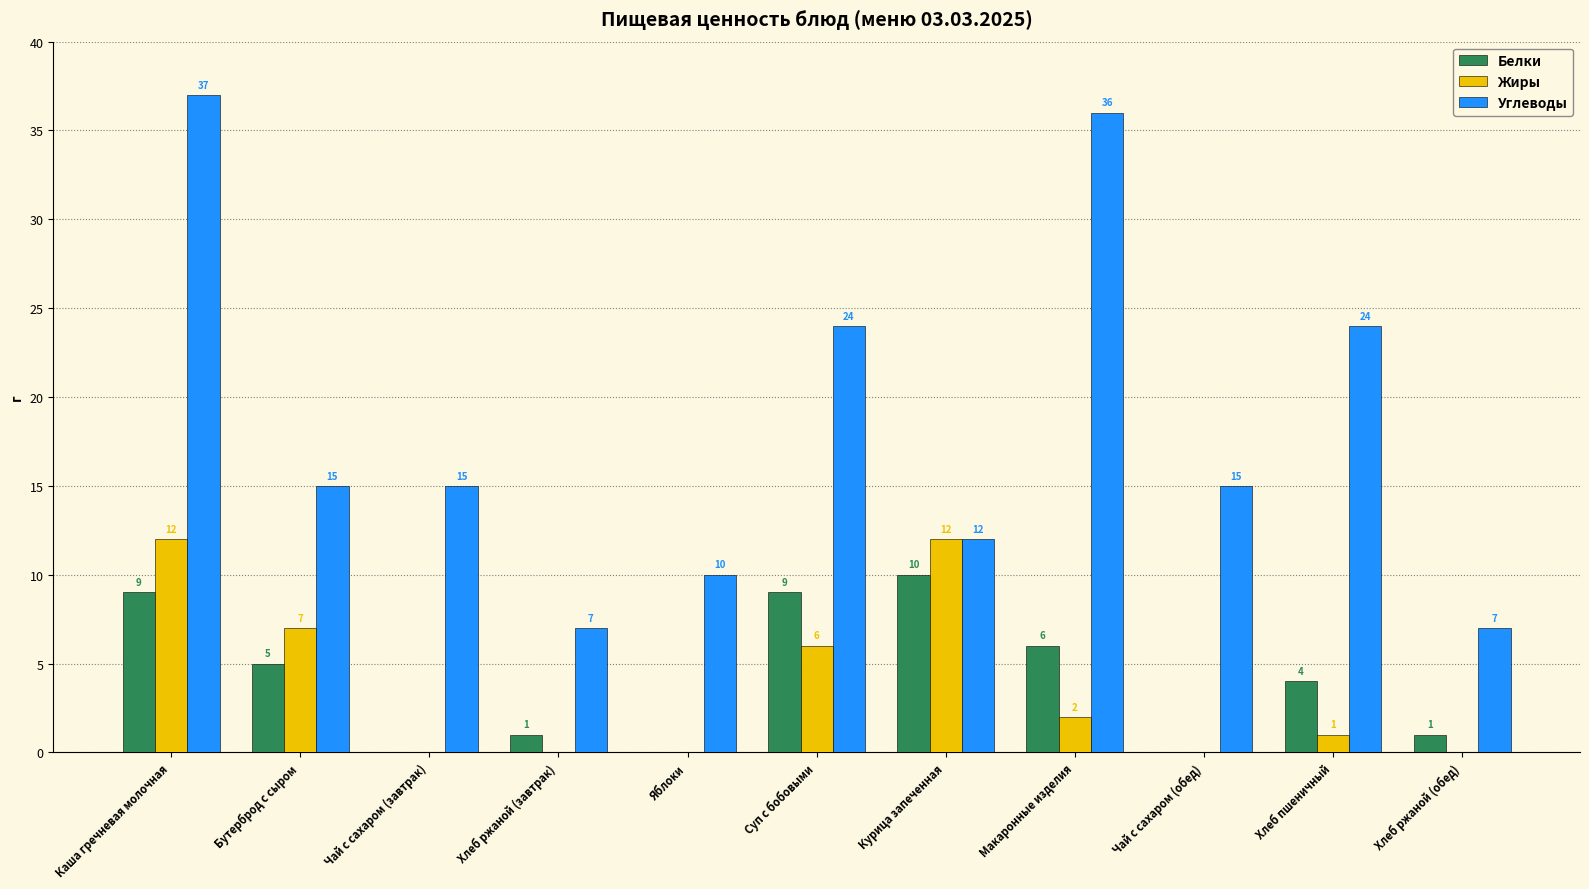

Which series changed the most between Макаронные изделия and Хлеб ржаной (обед)?

Углеводы